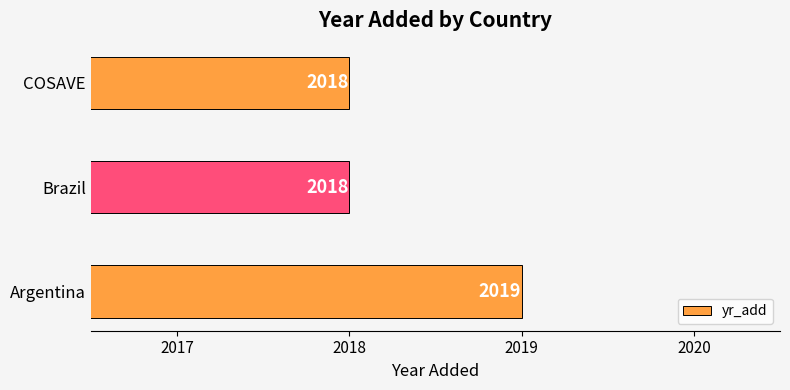

Approximately how many times larger is the value at COSAVE compared to Brazil?

1.0